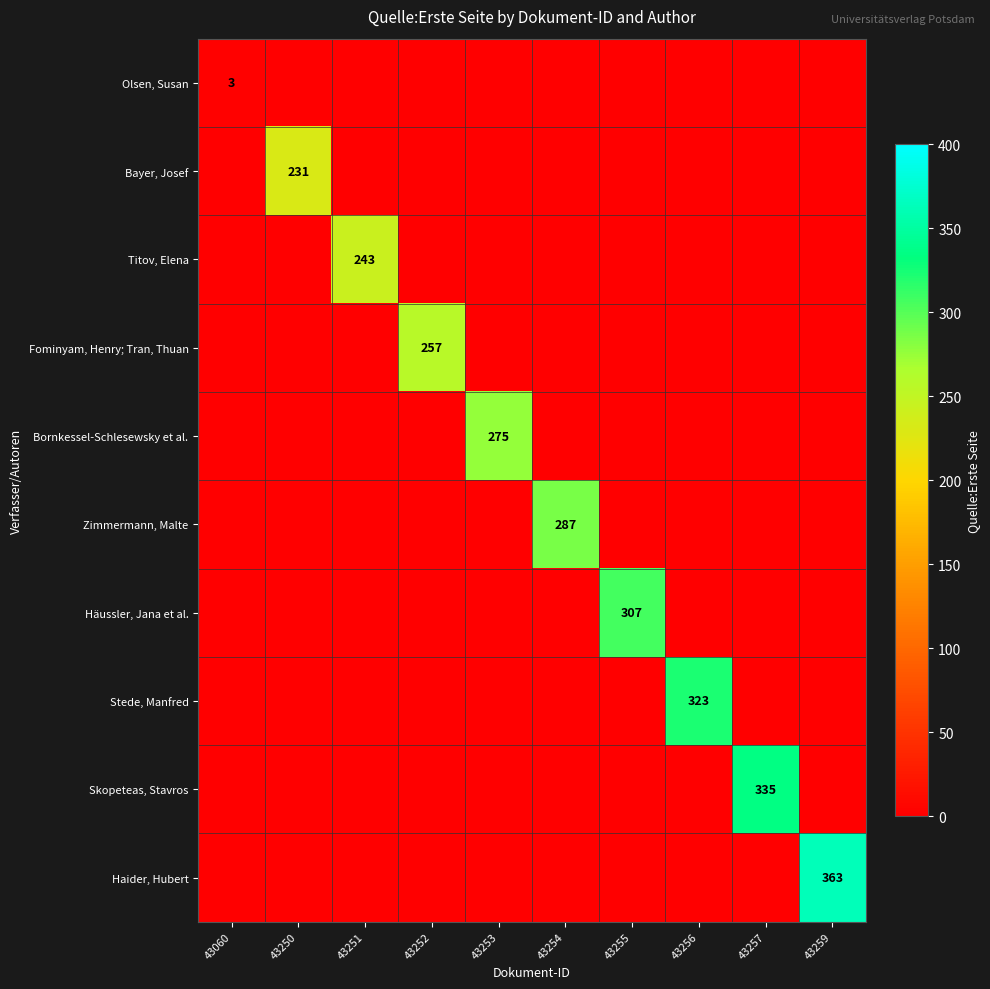

How many series are shown in this chart?

10